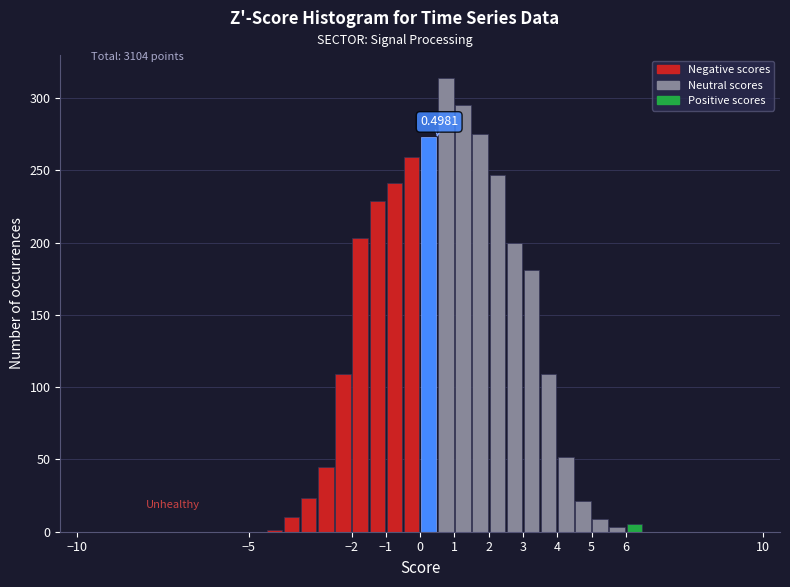

Which range on the x-axis has the tallest bar?

0.5 to 1.0